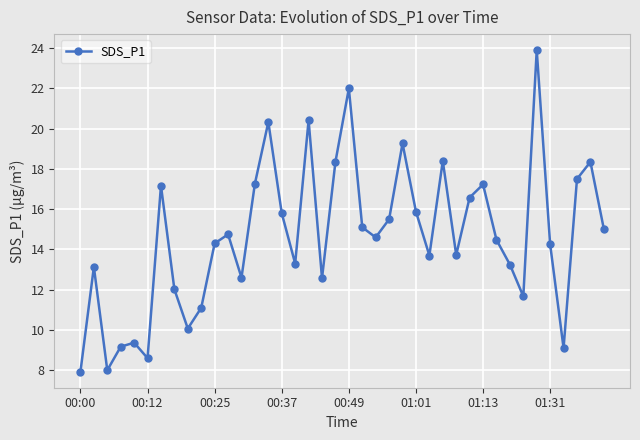

What is the maximum value shown in the chart?

23.9